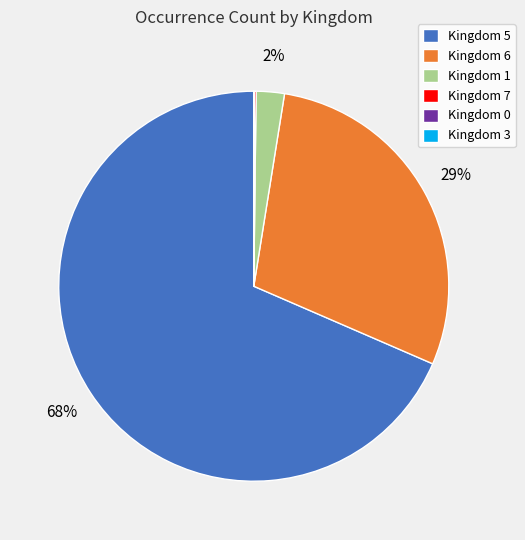

The Kingdom 1 slice represents 2% of the pie. True or false?

True